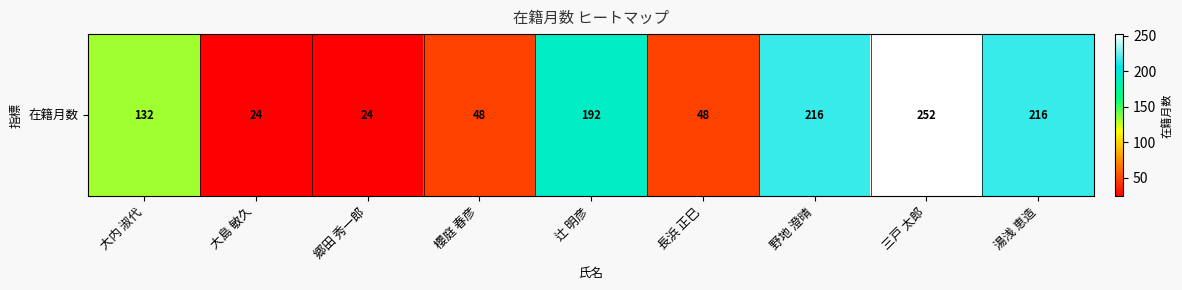

Reading left to right, what are all the values shown in this chart?

大内 淑代=132	大島 敏久=24	郷田 秀一郎=24	櫻庭 春彦=48	辻 明彦=192	長浜 正巳=48	野地 澄晴=216	三戸 太郎=252	湯浅 恵造=216